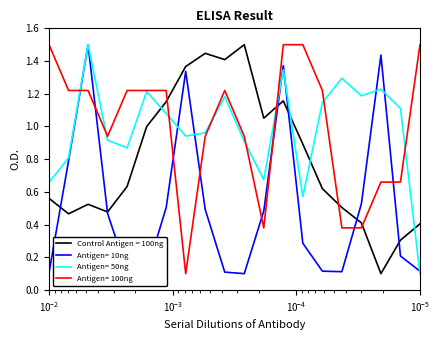

True or false: Min_cycle and Samples cross at least once.

True